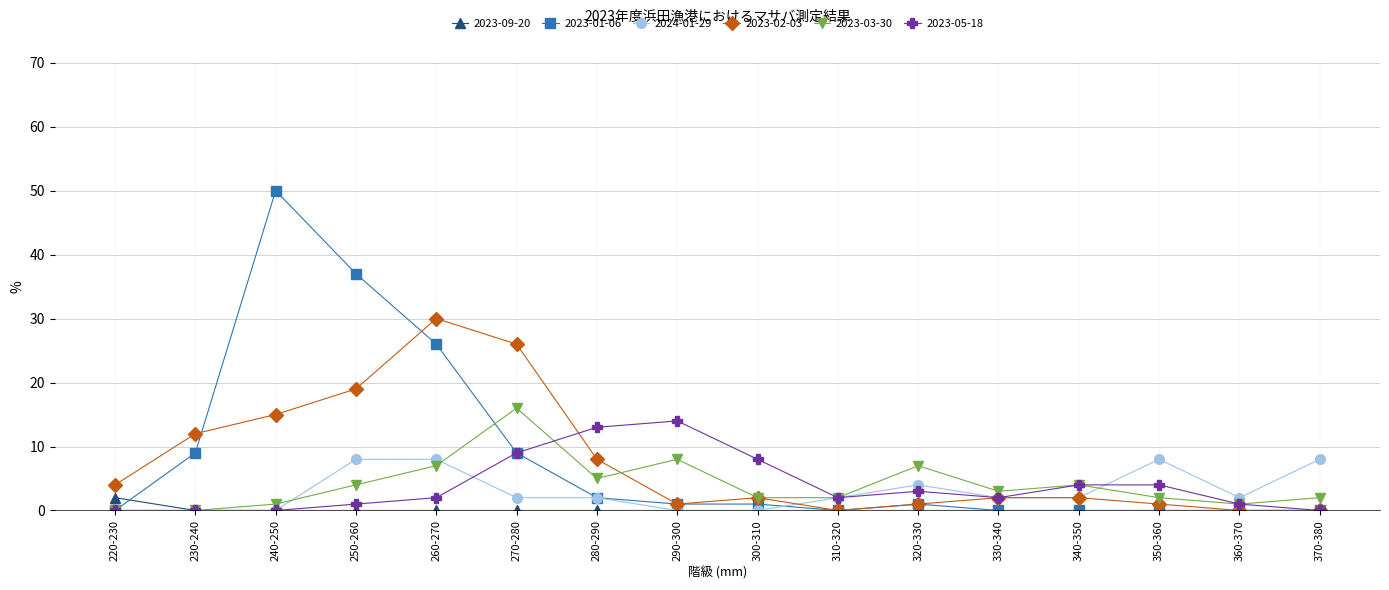

At which category does 2023-02-03 reach its first local peak?

260-270